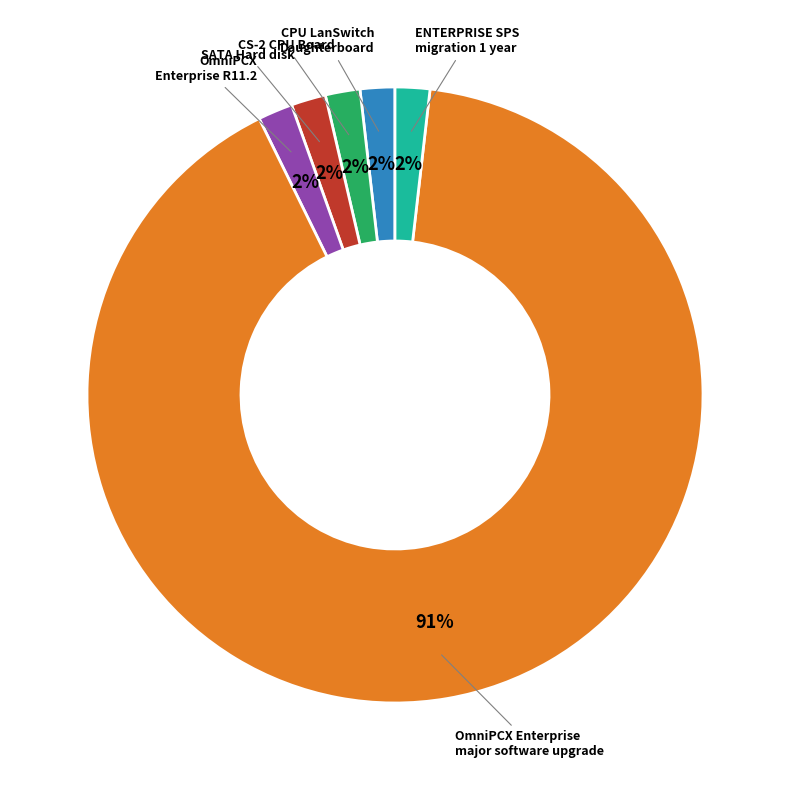

How many segments does this pie chart have?

6